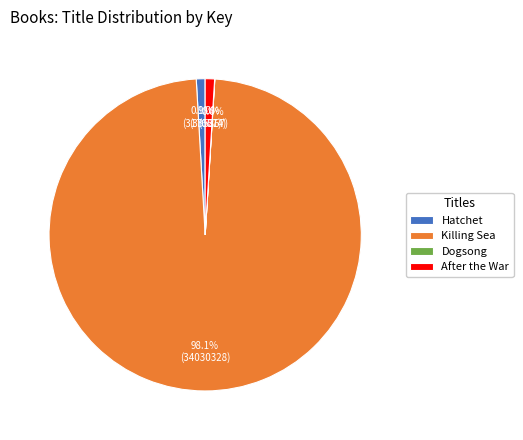

Is it true that Killing Sea is 98% of the pie?

True